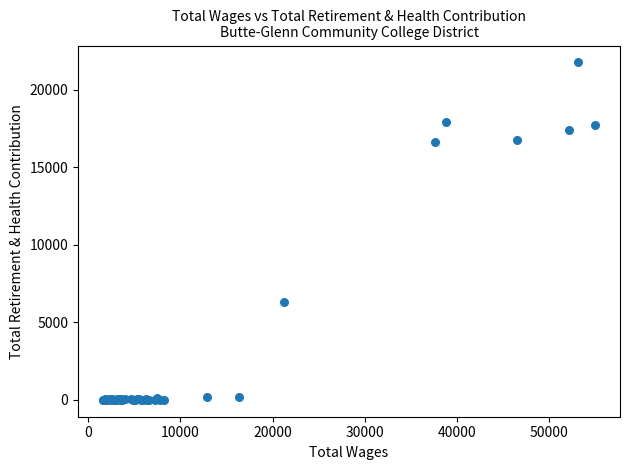

What Y value in the scatter plot is closest to 10873?

6281